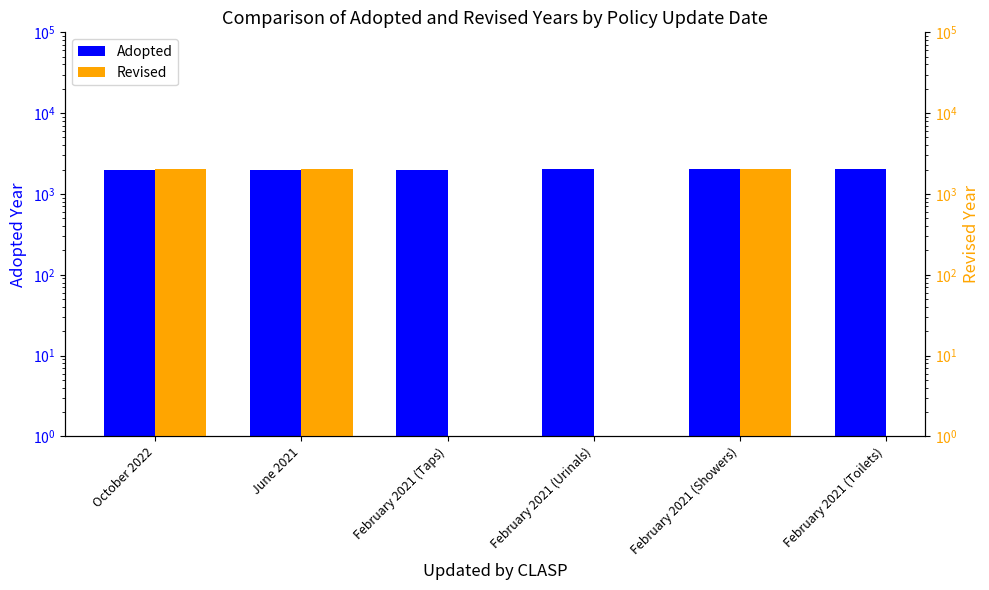

Which series has the widest spread of values?

Adopted